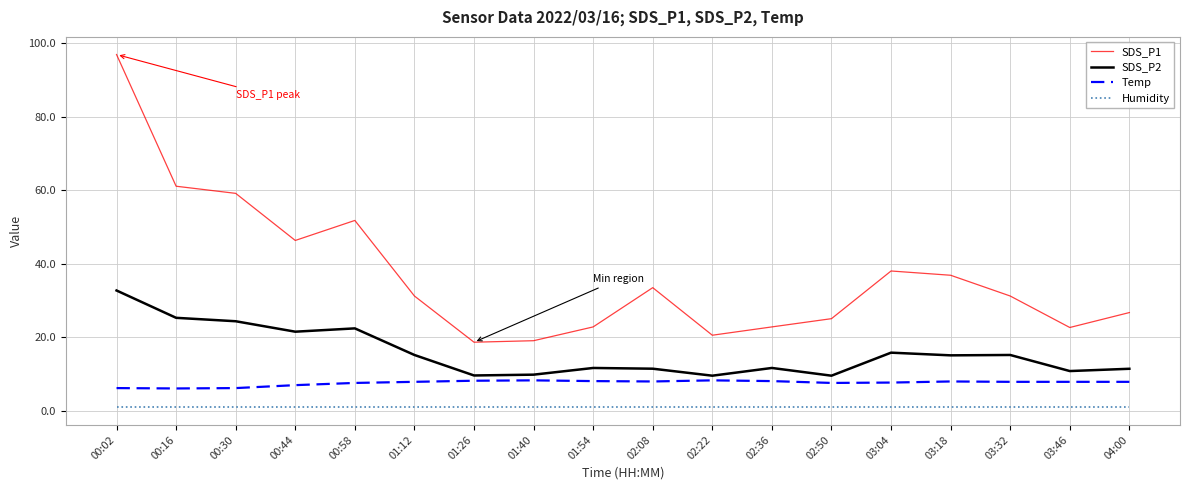

What is the sum of the Humidity values at 03:46 and 01:54?

2.0